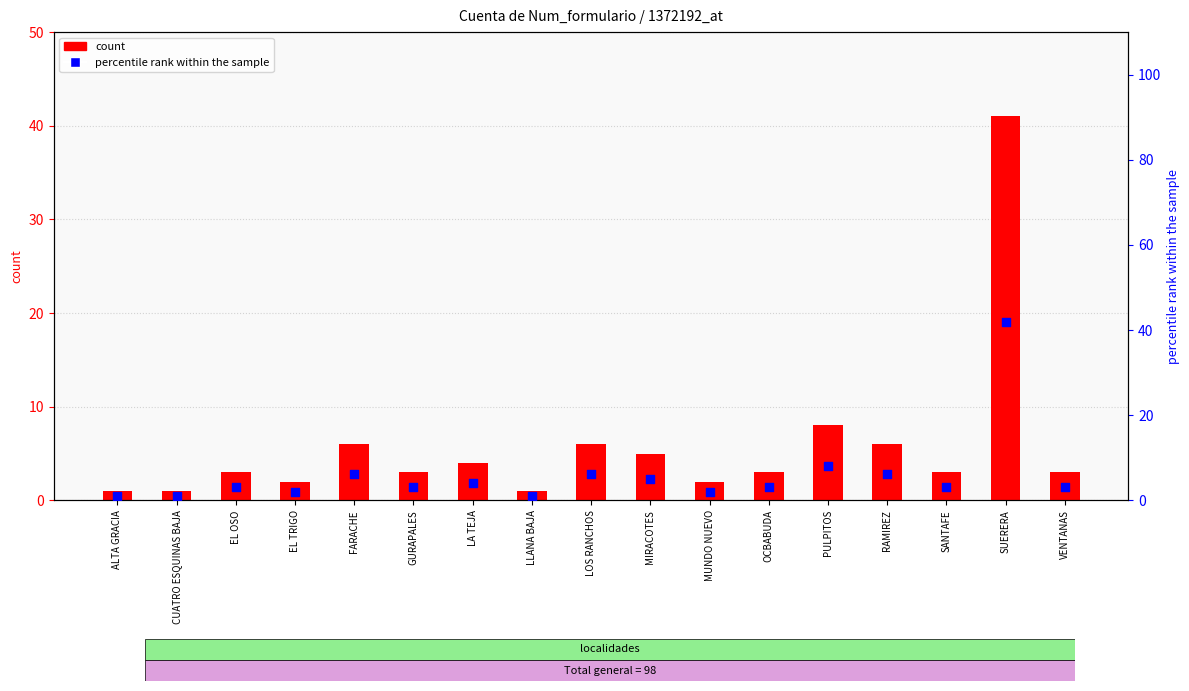

Which series contains the lowest Y value?

count